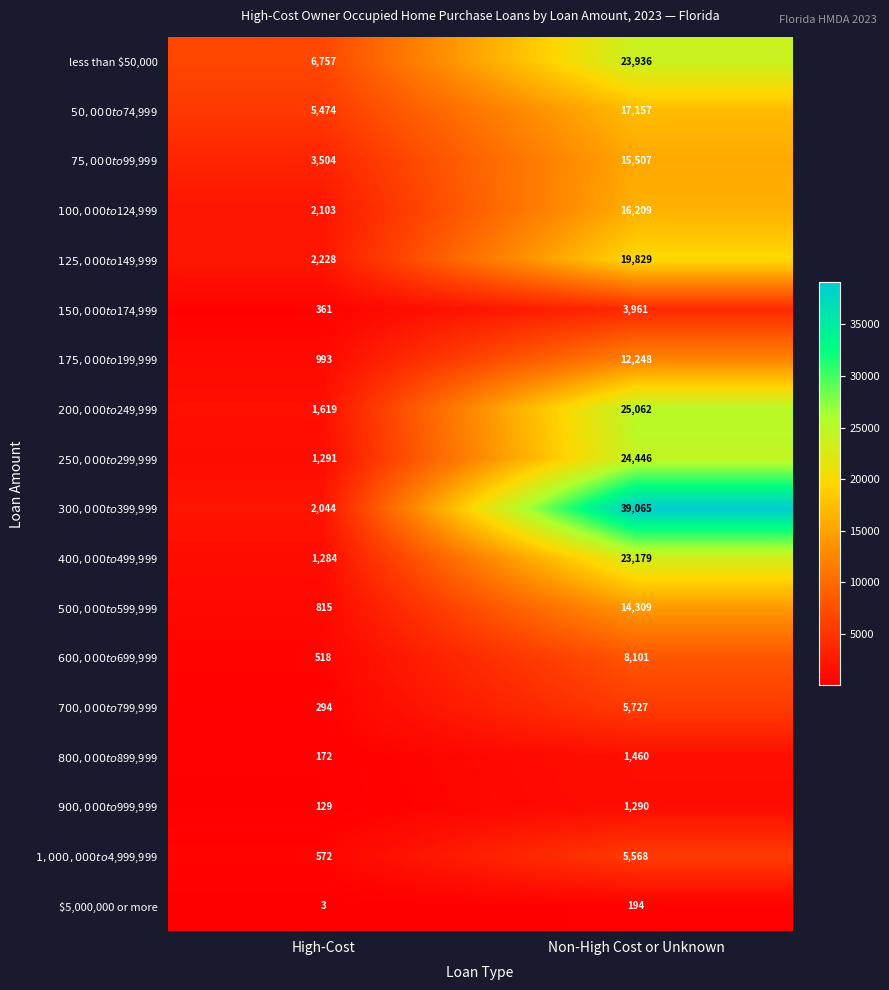

What is the difference between the highest and lowest values at Non-High Cost or Unknown?

38871